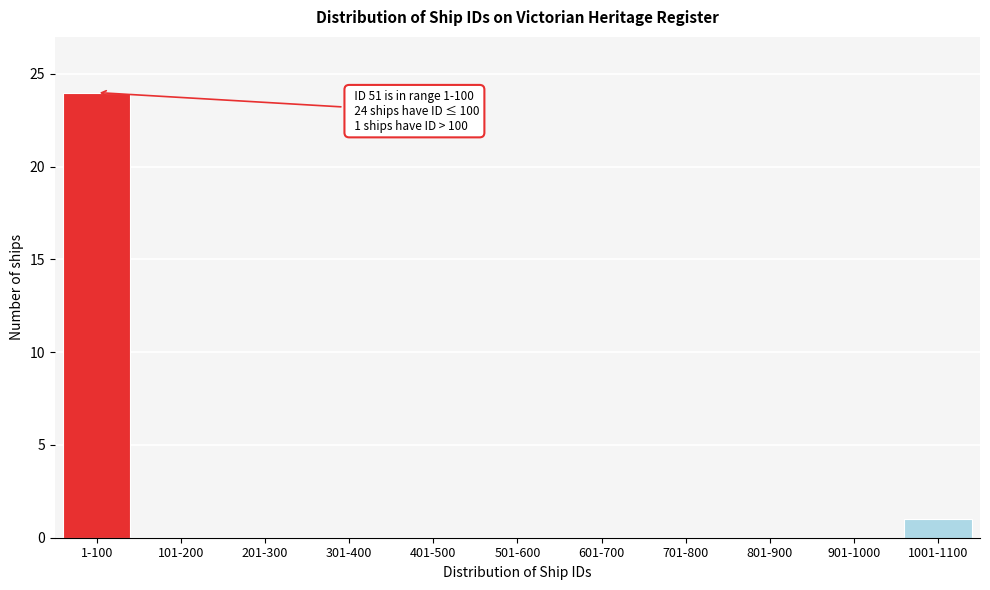

Reading left to right, list all the values displayed in this chart.

1-100=24	101-200=0	201-300=0	301-400=0	401-500=0	501-600=0	601-700=0	701-800=0	801-900=0	901-1000=0	1001-1100=1